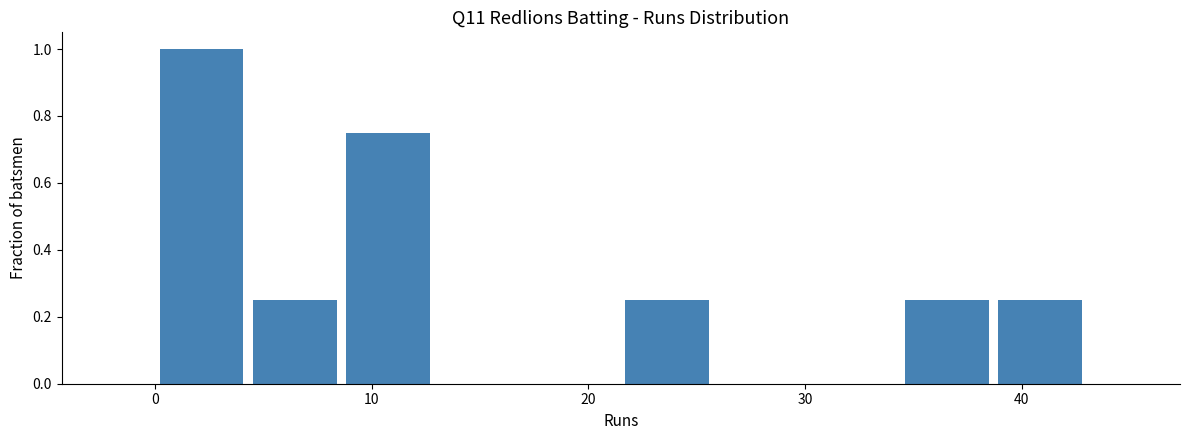

Reading left to right, list every bar in this chart as the range it spans on the x-axis followed by its height. Neither the bar edges nor the heights are printed on the chart, so give them approximately, as read against the axes.

0.0 to 4.3: 1.00
4.3 to 8.6: 0.26
8.6 to 12.9: 0.76
12.9 to 17.2: 0
17.2 to 21.5: 0
21.5 to 25.8: 0.26
25.8 to 30.1: 0
30.1 to 34.4: 0
34.4 to 38.7: 0.26
38.7 to 43.0: 0.26